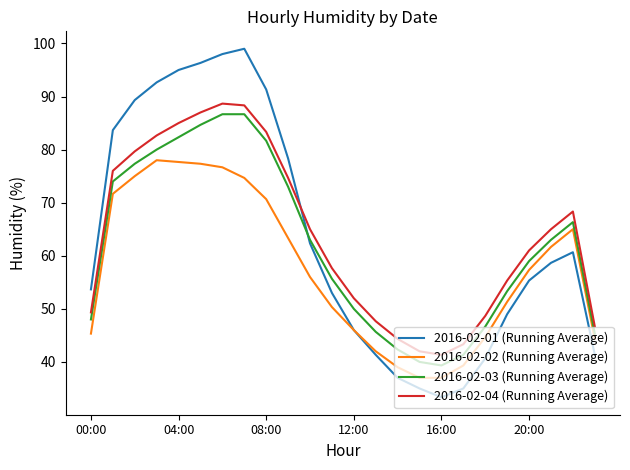

After their last crossing, which series has the higher values: 2016-02-01 (Running Average) or 2016-02-03 (Running Average)?

2016-02-03 (Running Average)